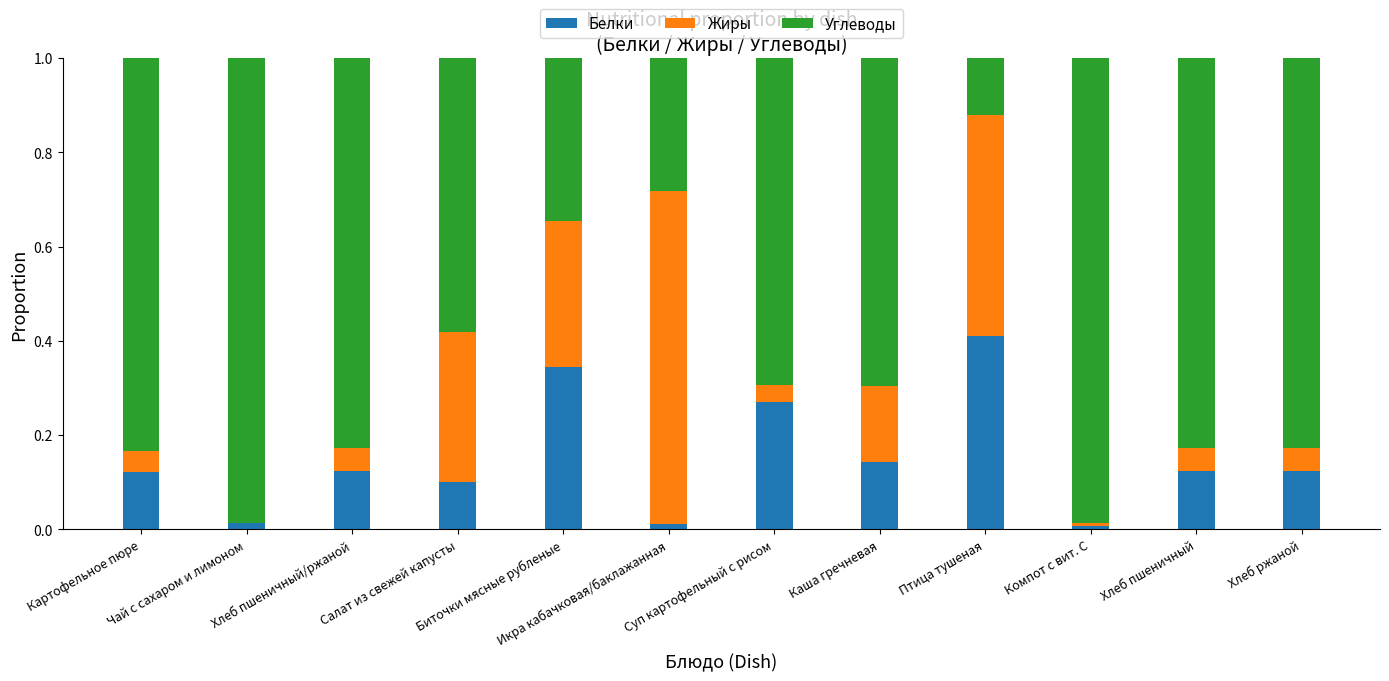

What is the difference between the second highest and minimum values in the Белки series?

0.3